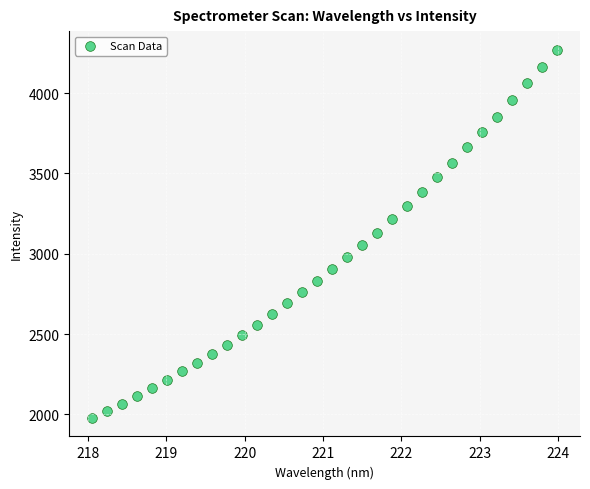

What is the range of X values (max minus min)?

5.9